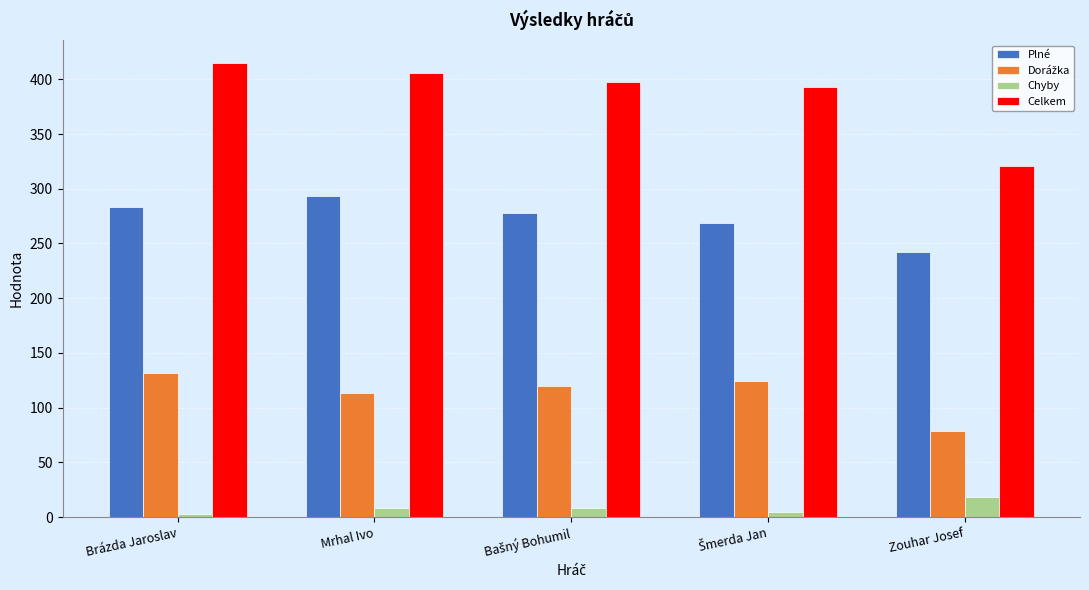

What is the maximum value shown in the chart?

415